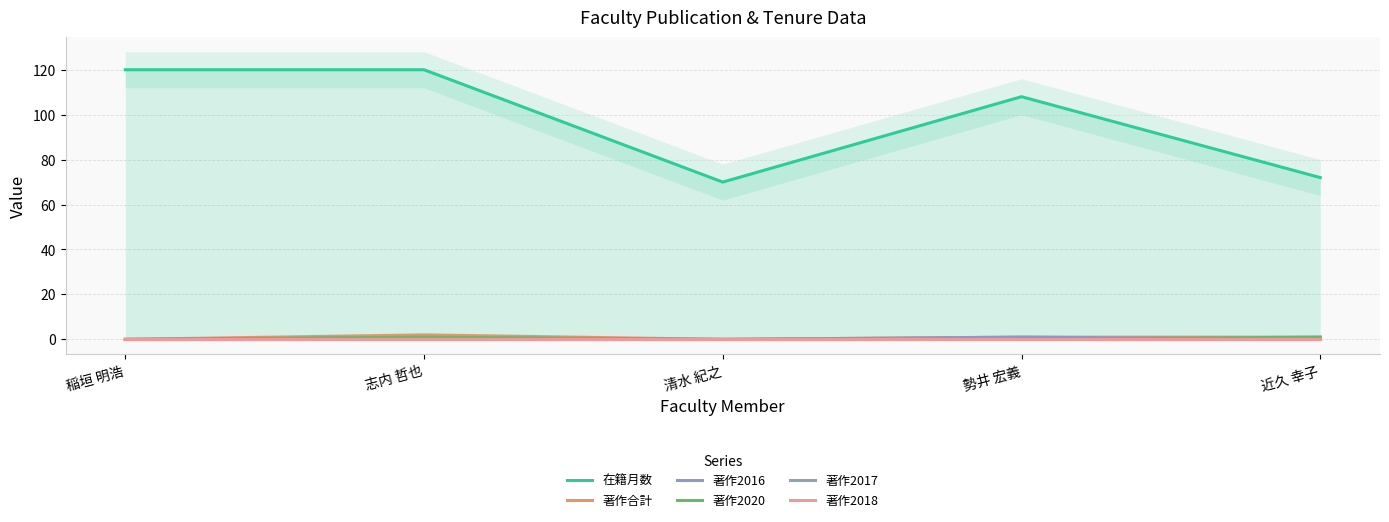

At how many categories does at least one series exceed 109?

2